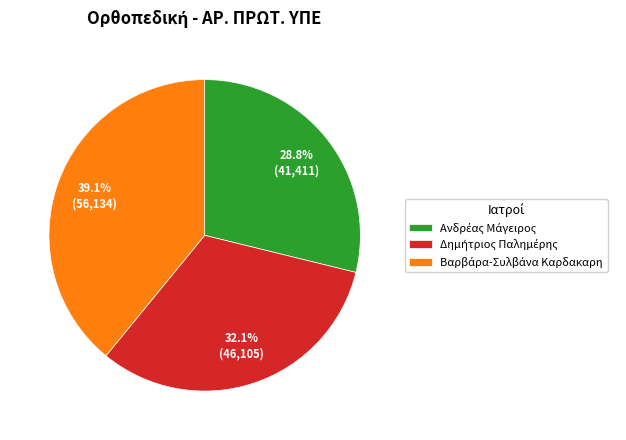

How many slices are in this pie chart?

3